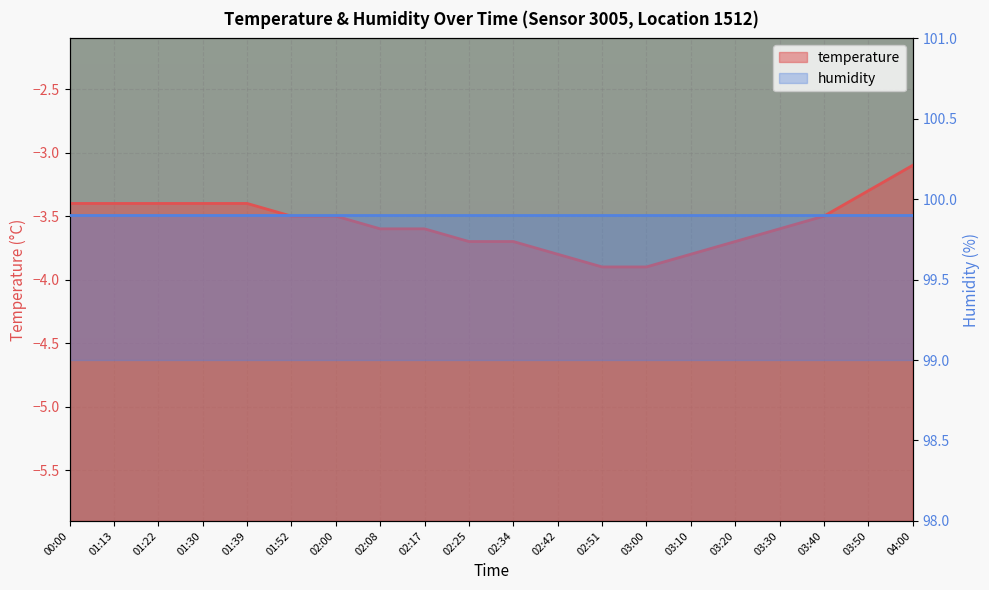

Between 01:52 and 02:17, which is larger?

01:52